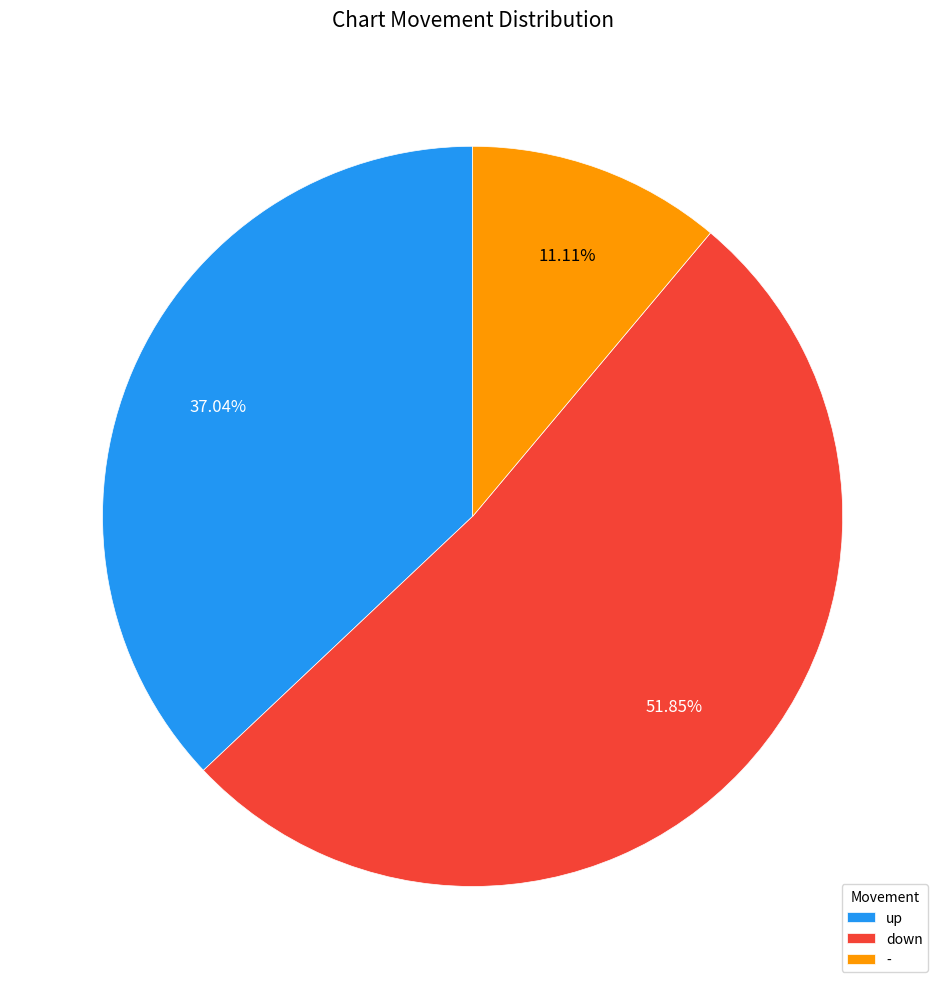

To the nearest percent, what is the difference between the largest and smallest slice percentages?

41%